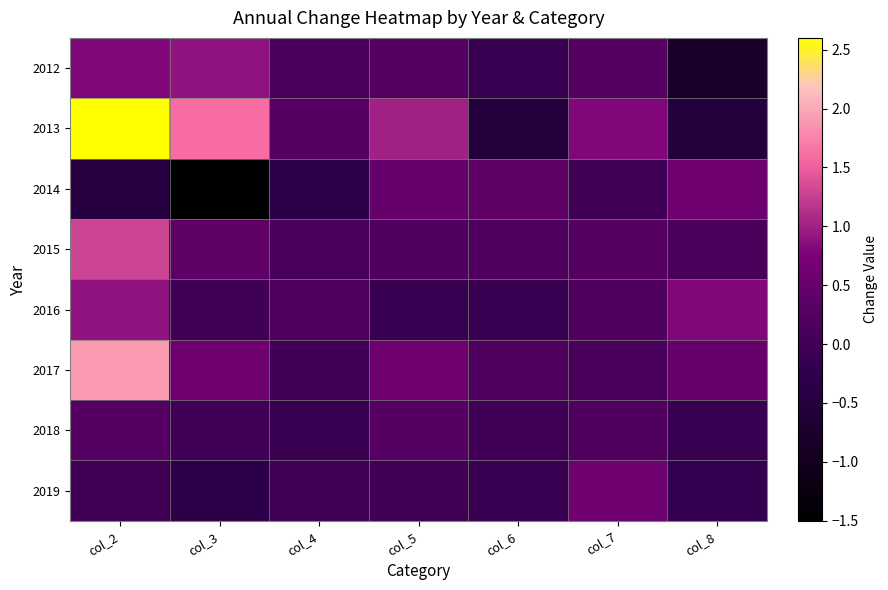

Reading left to right, list all the values displayed in this chart.

2012: col_2=0.8	col_3=0.9	col_4=0.1	col_5=0.3	col_6=-0.1	col_7=0.3	col_8=-0.8
2013: col_2=2.6	col_3=1.6	col_4=0.3	col_5=1.0	col_6=-0.5	col_7=0.8	col_8=-0.5
2014: col_2=-0.4	col_3=-1.5	col_4=-0.3	col_5=0.5	col_6=0.4	col_7=0.0	col_8=0.6
2015: col_2=1.3	col_3=0.4	col_4=0.1	col_5=0.2	col_6=0.2	col_7=0.3	col_8=0.1
2016: col_2=0.9	col_3=0.0	col_4=0.2	col_5=-0.1	col_6=-0.1	col_7=0.2	col_8=0.8
2017: col_2=1.9	col_3=0.6	col_4=0.0	col_5=0.6	col_6=0.2	col_7=0.1	col_8=0.5
2018: col_2=0.3	col_3=0.0	col_4=-0.1	col_5=0.3	col_6=0.0	col_7=0.2	col_8=-0.1
2019: col_2=0.0	col_3=-0.3	col_4=0.0	col_5=0.0	col_6=-0.1	col_7=0.6	col_8=-0.2